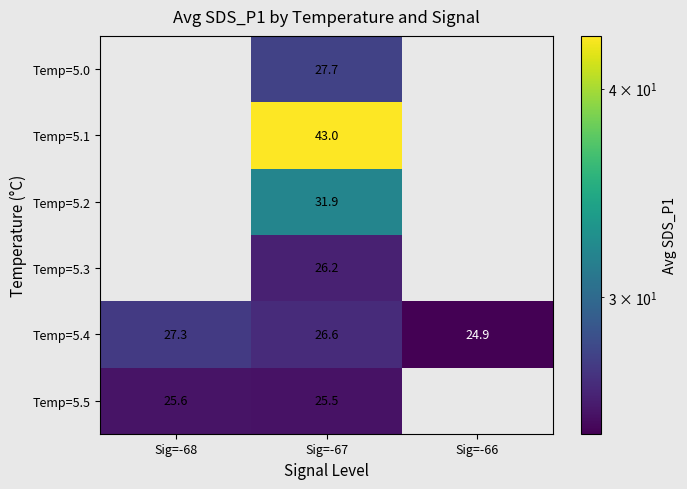

What is the difference between the Temp=5.4 values at Sig=-67 and Sig=-68?

0.7